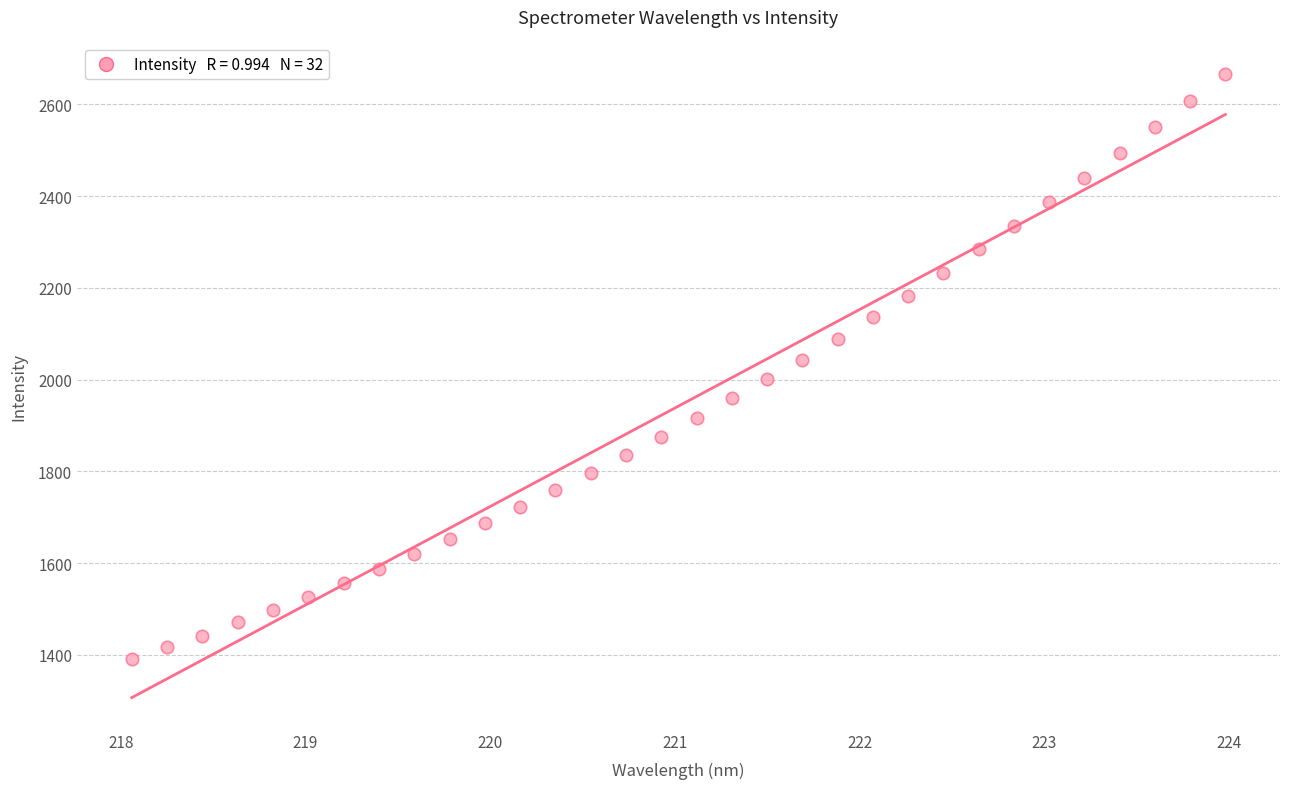

What is the range of Y values (max minus min)?

1275.7